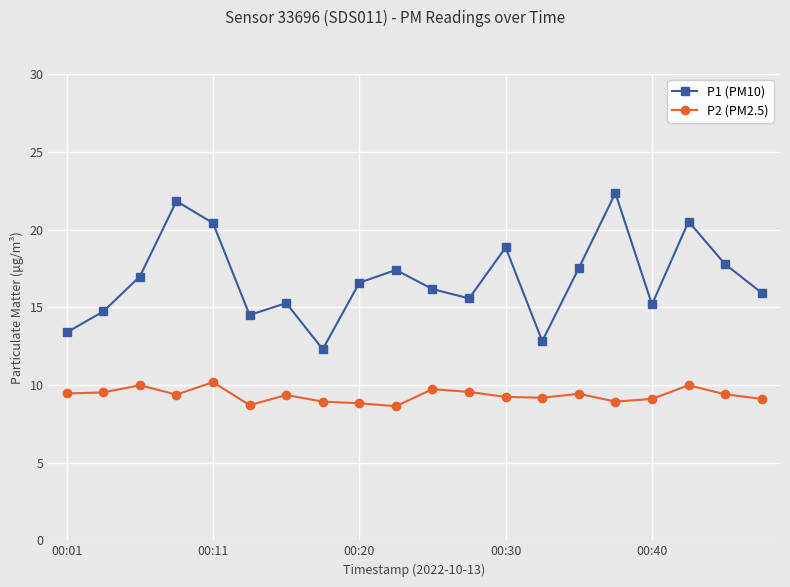

What is the sum of all P2 (PM2.5) values?

186.6